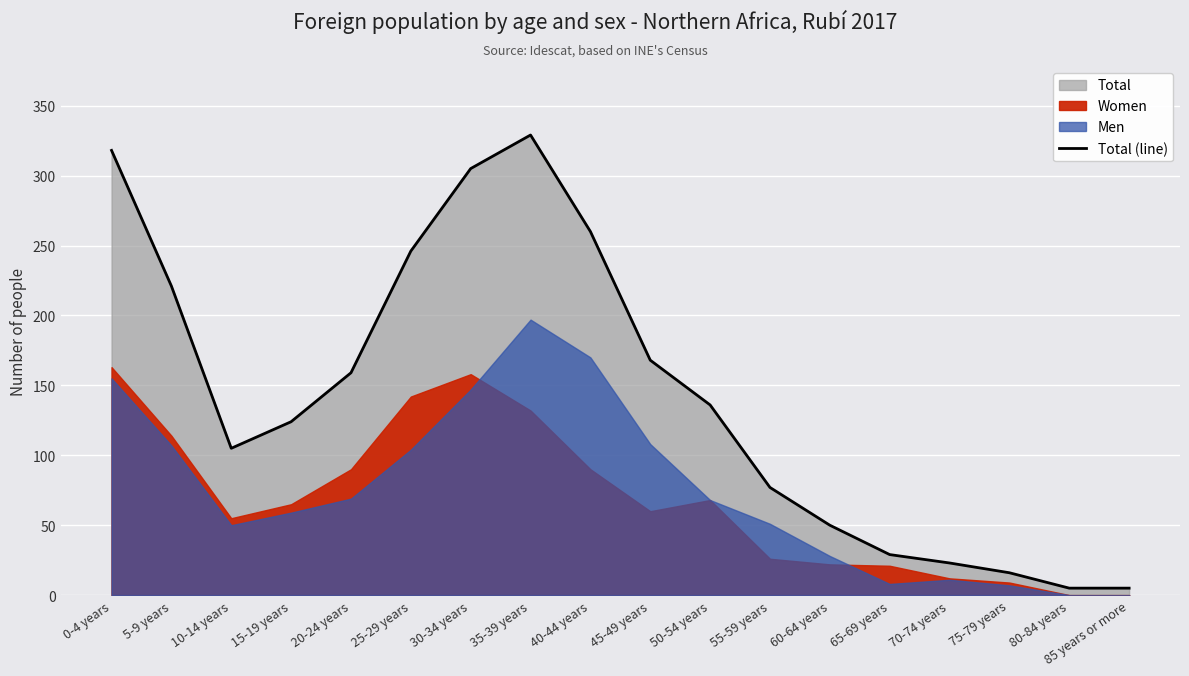

The value at 25-29 years is 399. True or false?

False